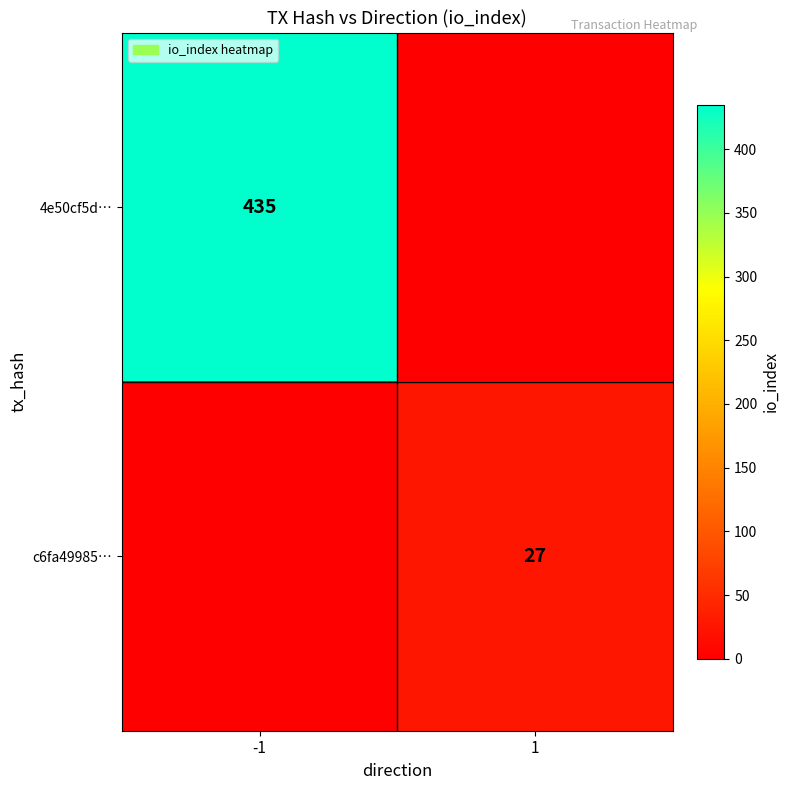

At which category does the chart reach its minimum across all series?

1